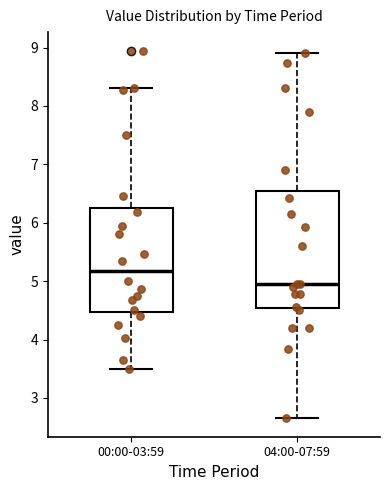

Which box has the highest median line?

00:00-03:59